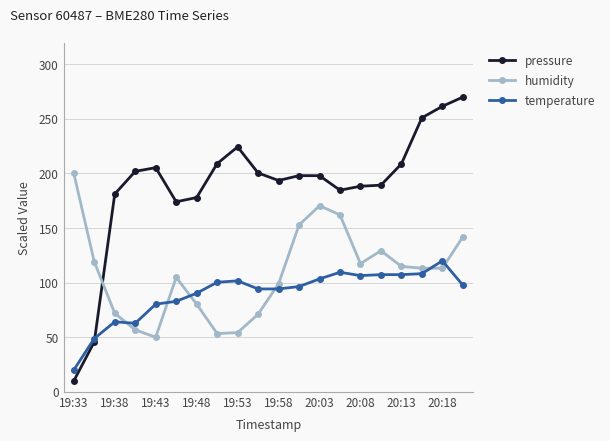

How many data points in pressure are above 198?

10